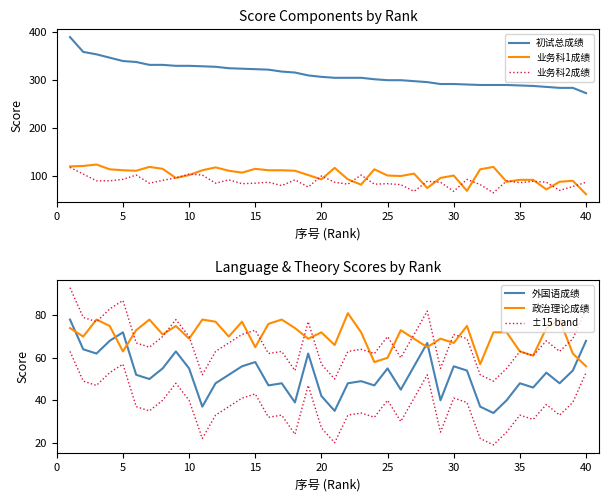

In 外国语成绩, how many points are lower than both neighbors (excluding endpoints)?

12